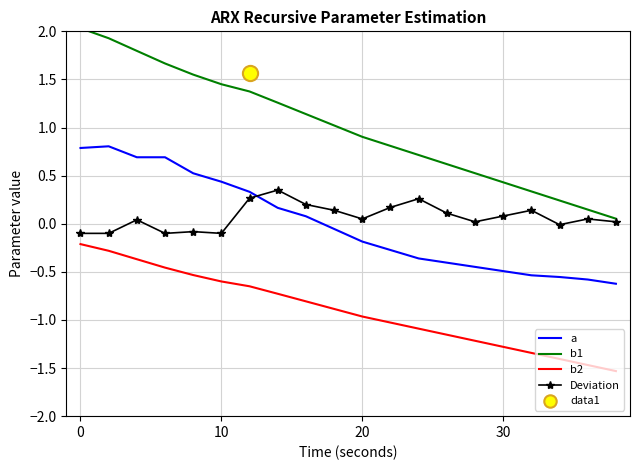

True or false: b1 and a cross at least once.

False